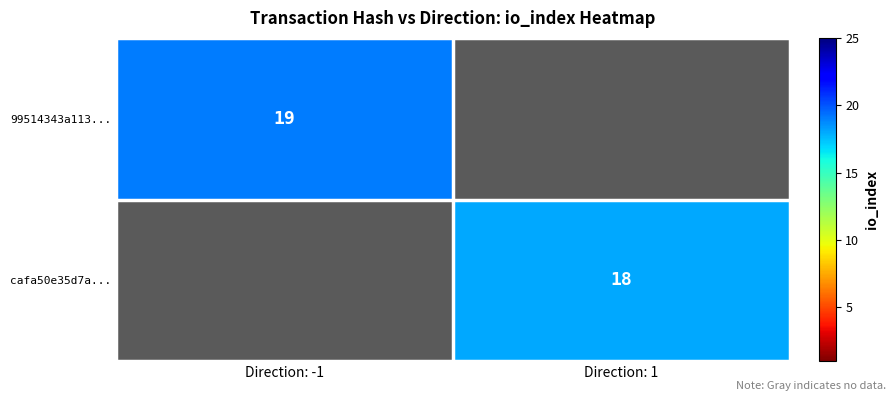

Which label corresponds to the largest value in the chart?

Direction: -1